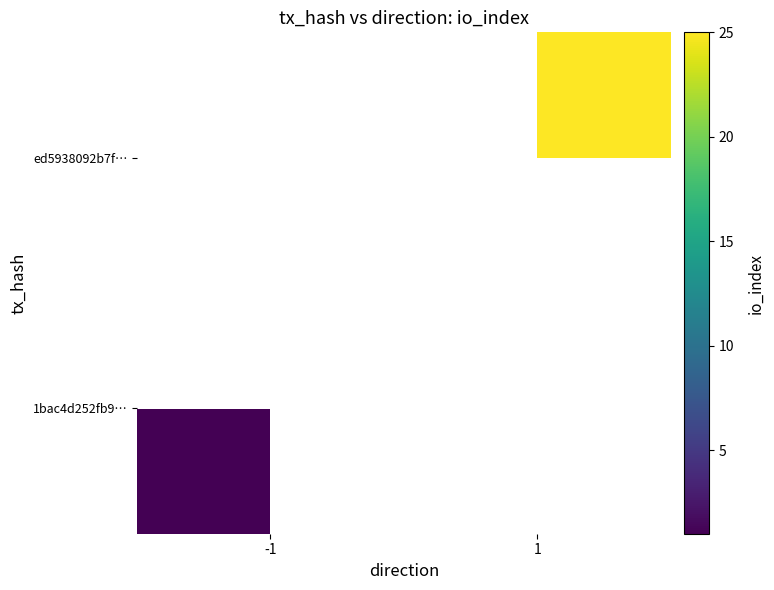

True or false: 1bac4d252fb9… has a value of 0.4 at -1.

False